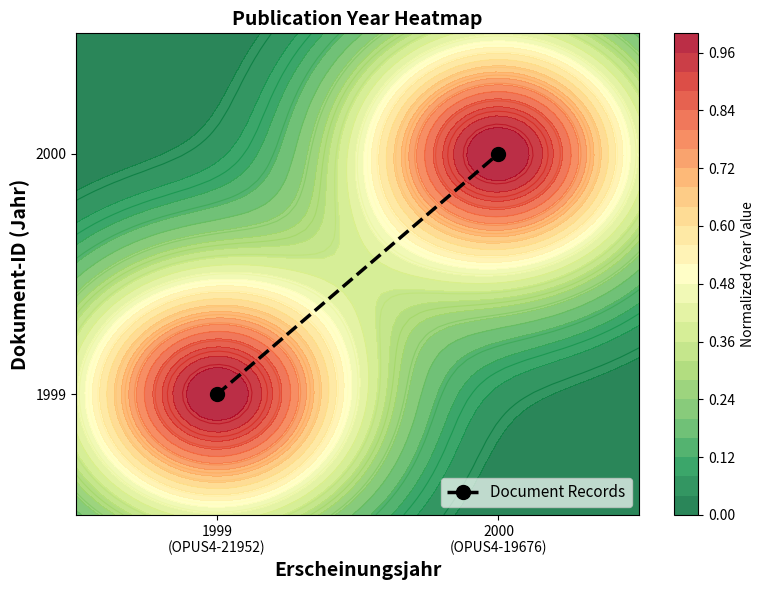

True or false: the data shows 1999 at 1999
(OPUS4-21952).

True